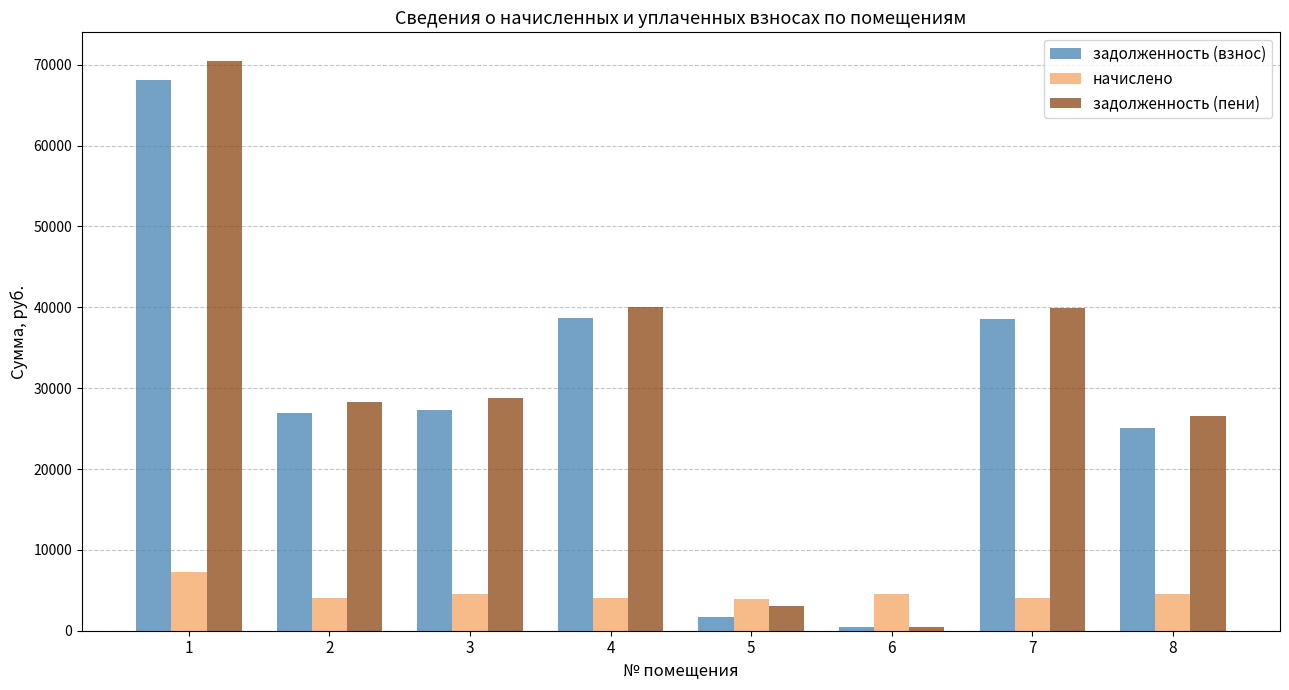

Which series changed the most between 2 and 5?

задолженность (пени)